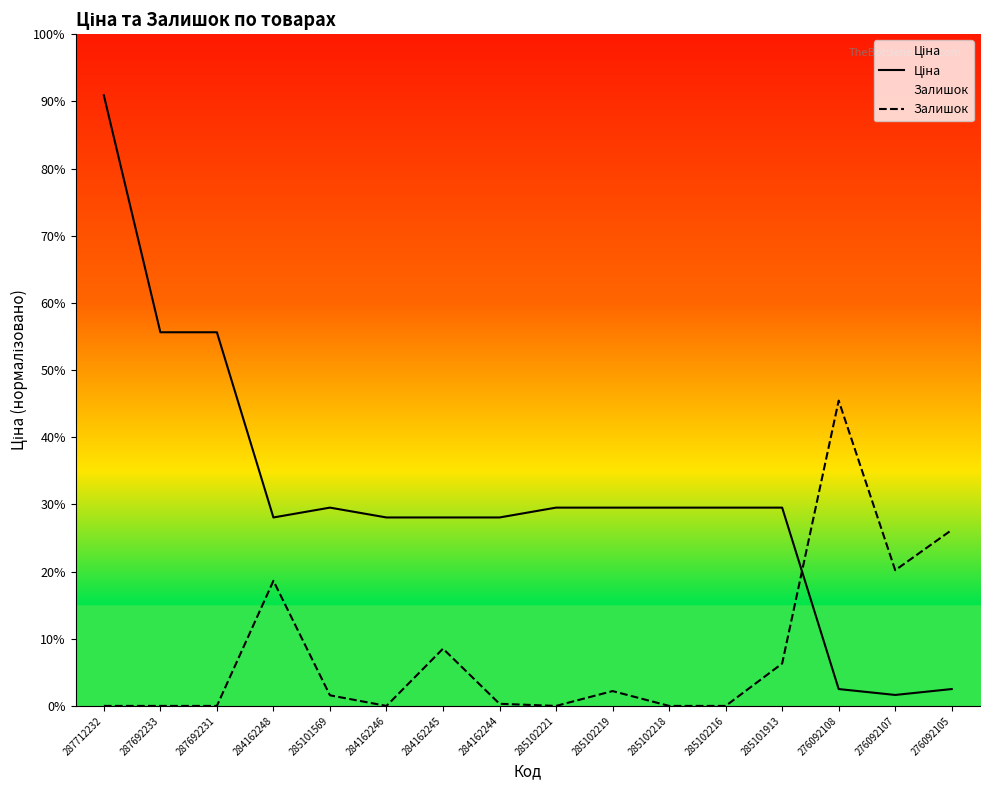

How many values in the Ціна series are below 9908?

7